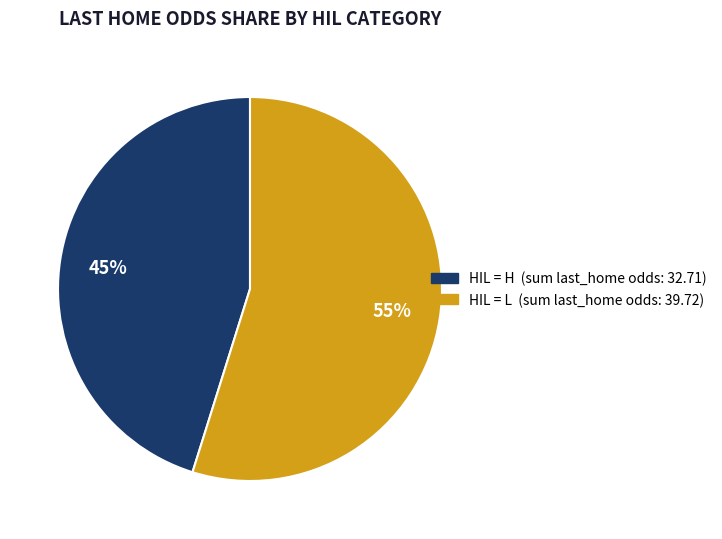

Is there any slice that represents more than half of the pie?

Yes